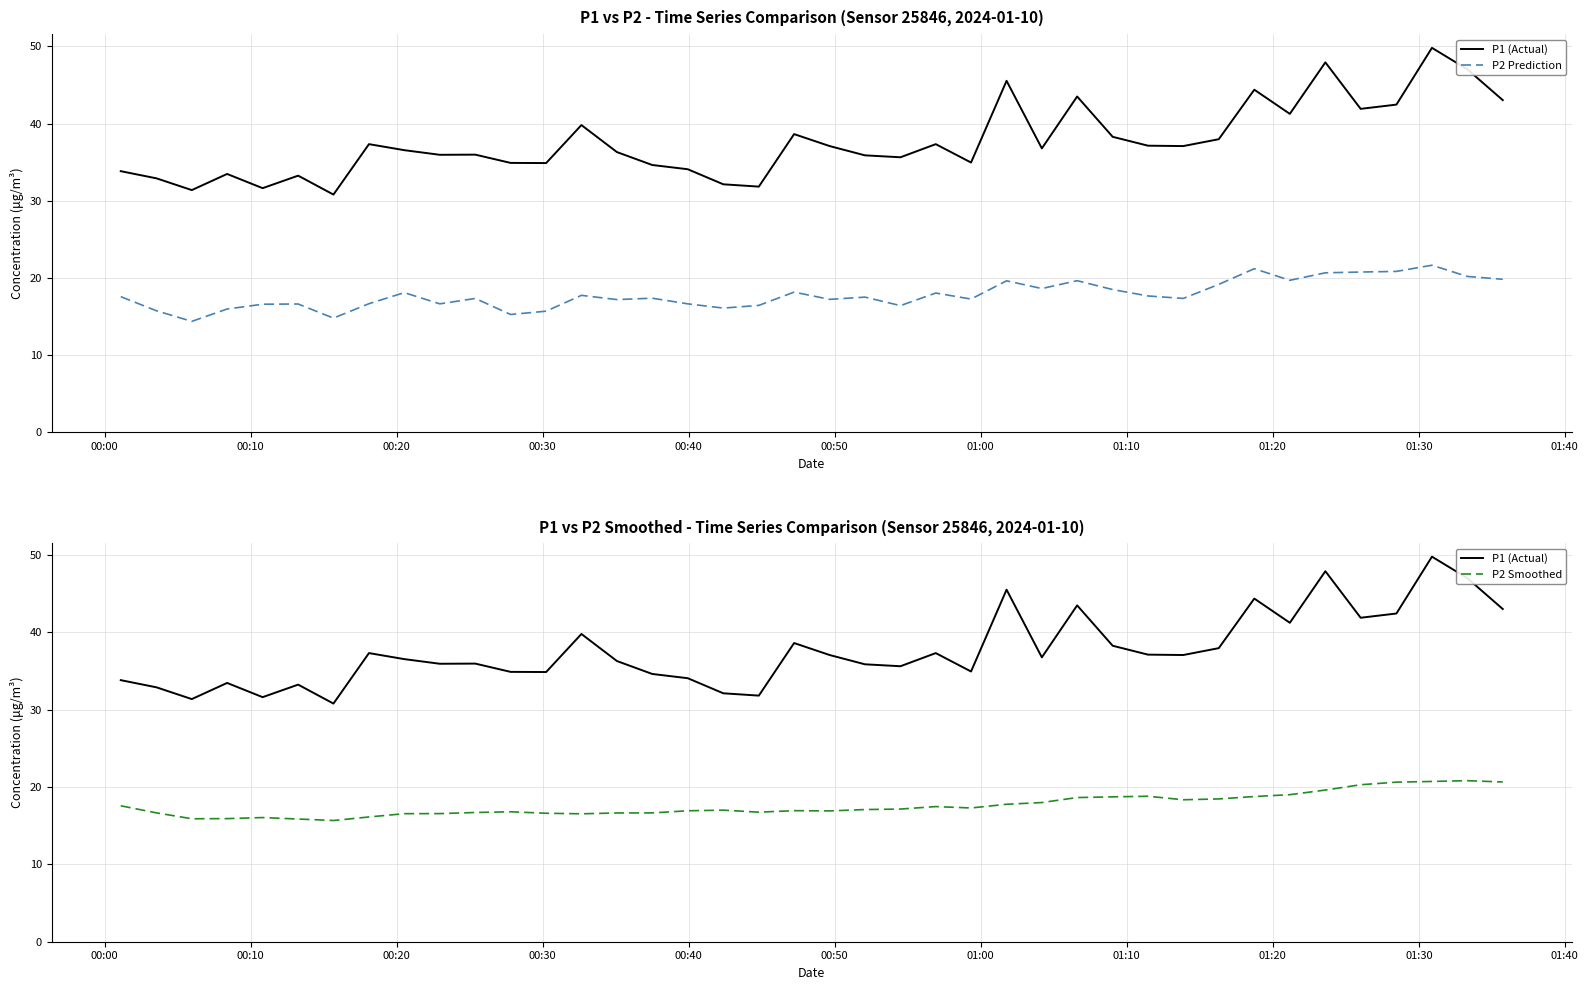

How many values in the P1 (Actual) series are below 36?

18